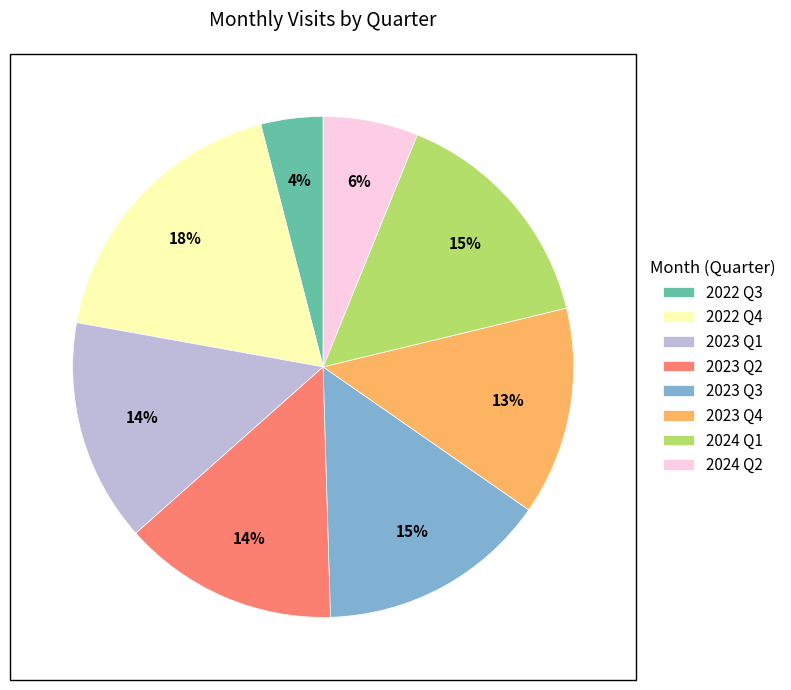

The 2023 Q1 slice represents 14% of the pie. True or false?

True